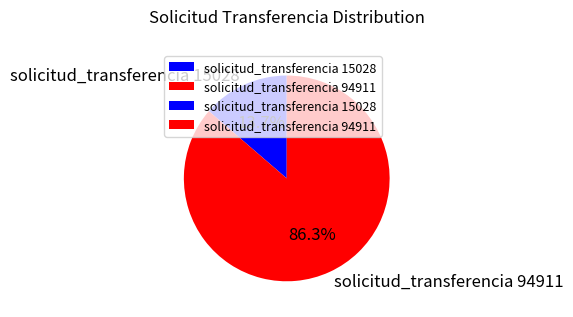

What is the total percentage of solicitud_transferencia 15028 and solicitud_transferencia 94911?

100.0%